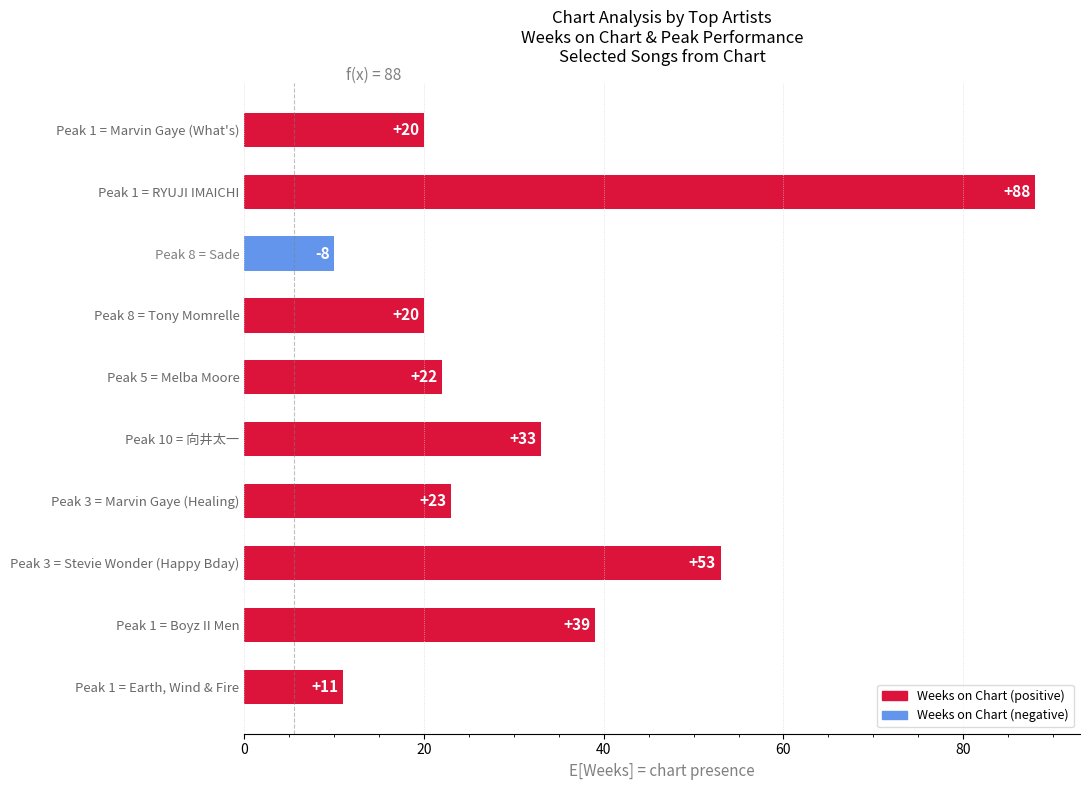

What is the difference between the values at Peak 3 = Stevie Wonder (Happy Bday) and Peak 5 = Melba Moore?

31